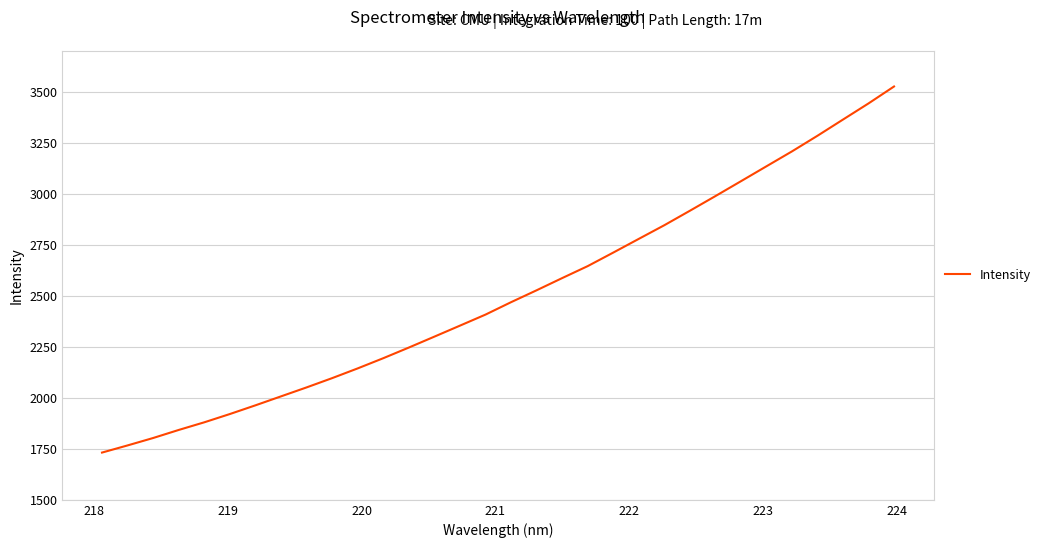

How many lines are shown in the chart?

1